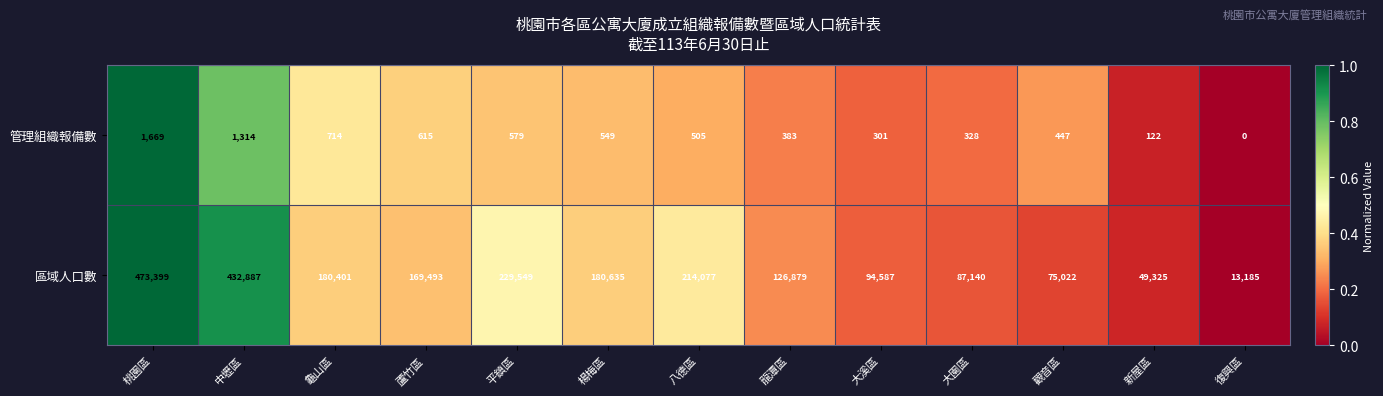

The value of 管理組織報備數 at 桃園區 is 2502. True or false?

False